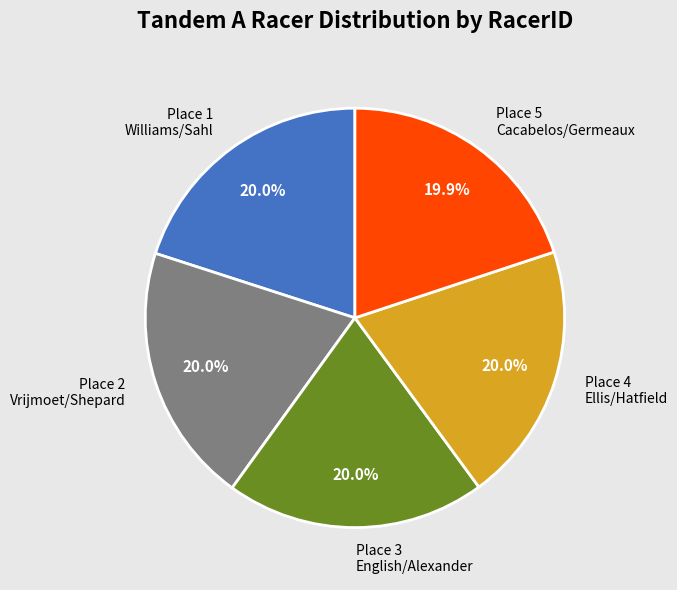

How much of the chart is everything except Place 1 Williams/Sahl?

80.0%